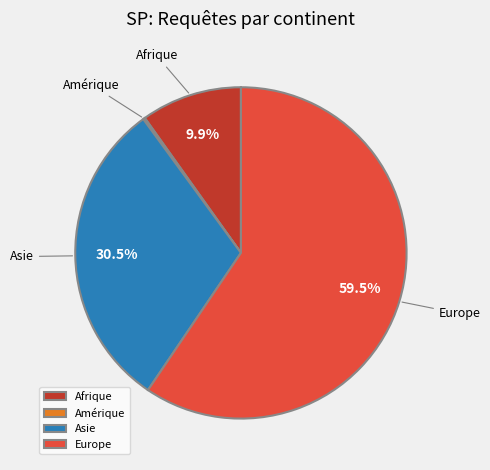

What percentage is NOT represented by Asie?

69.5%